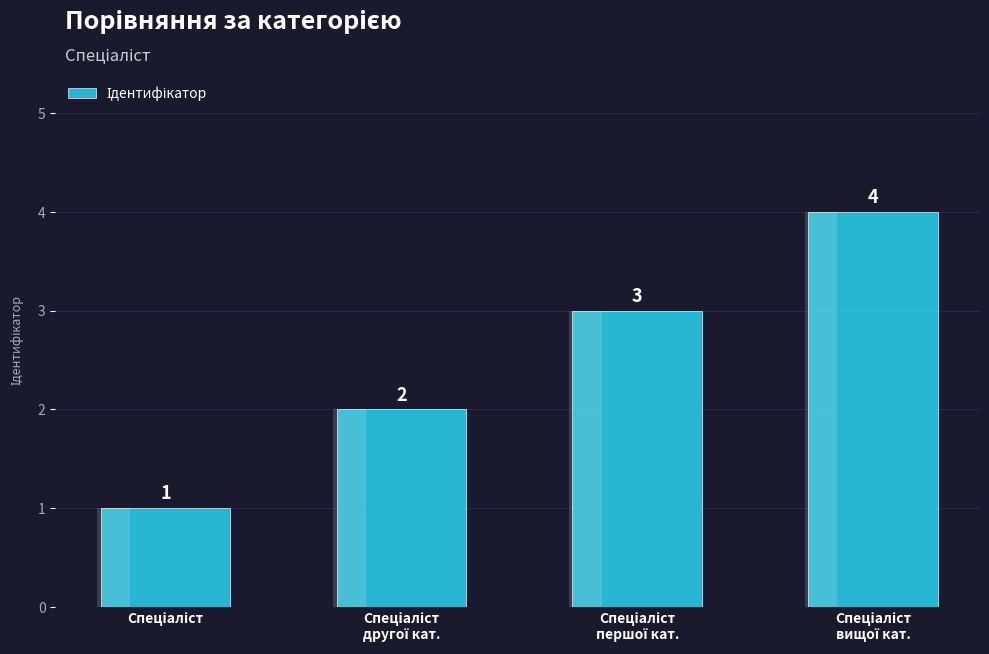

What value does the data have at Спеціаліст?

1